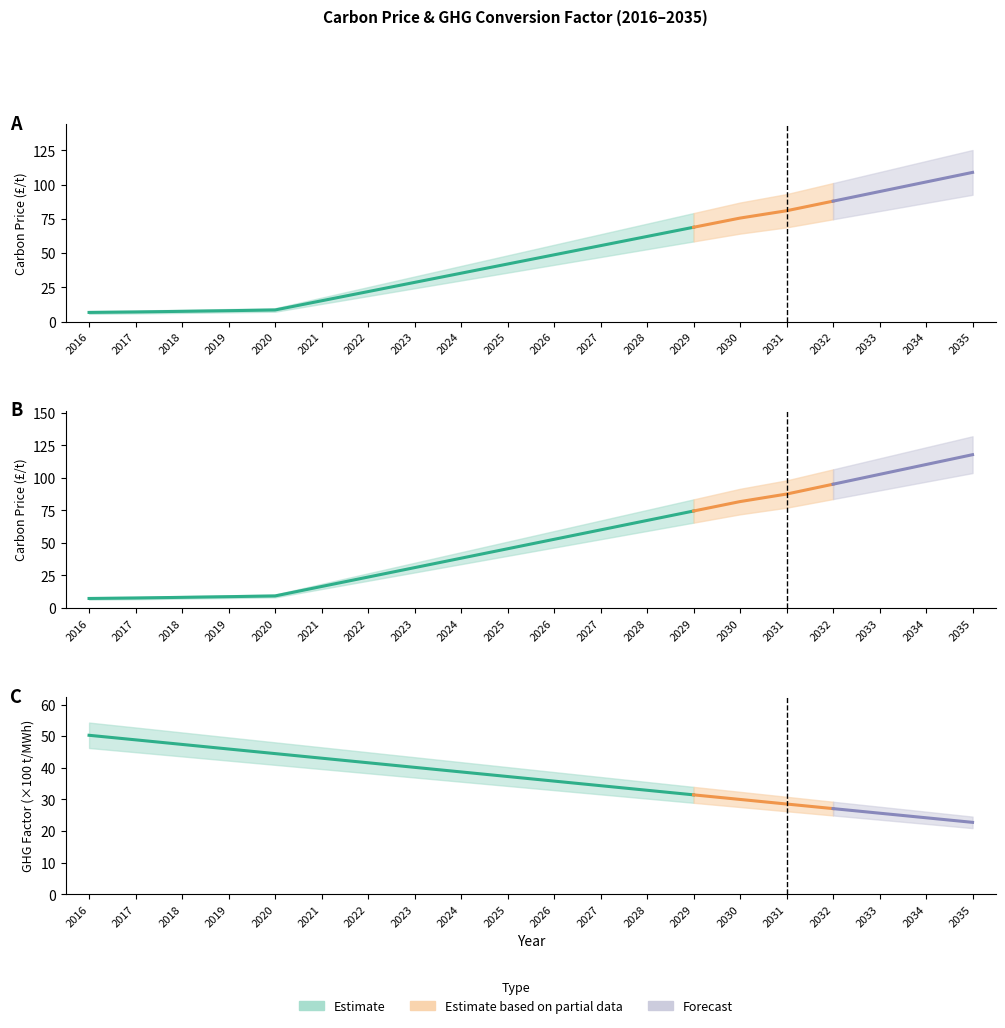

List the series in order of their overall mean, lowest first.

GHG conversion factor (×100), Traded carbon price (nominal), Traded carbon price (2012/13 prices)